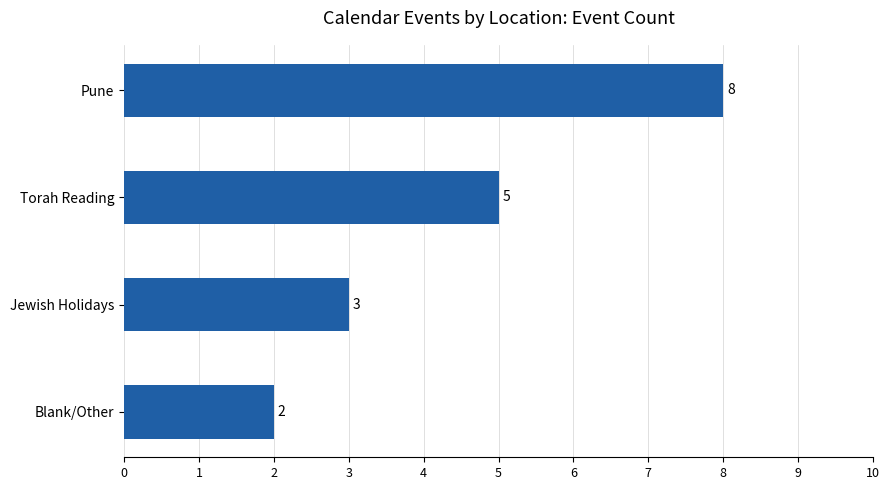

List the labels in order of value, smallest first.

Blank/Other, Jewish Holidays, Torah Reading, Pune